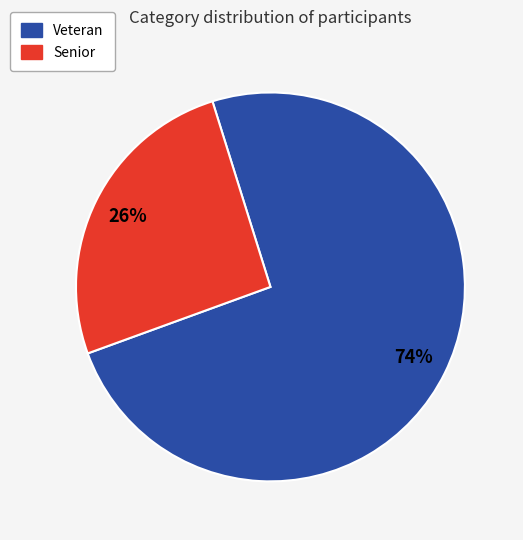

Does any single category account for the majority?

Yes